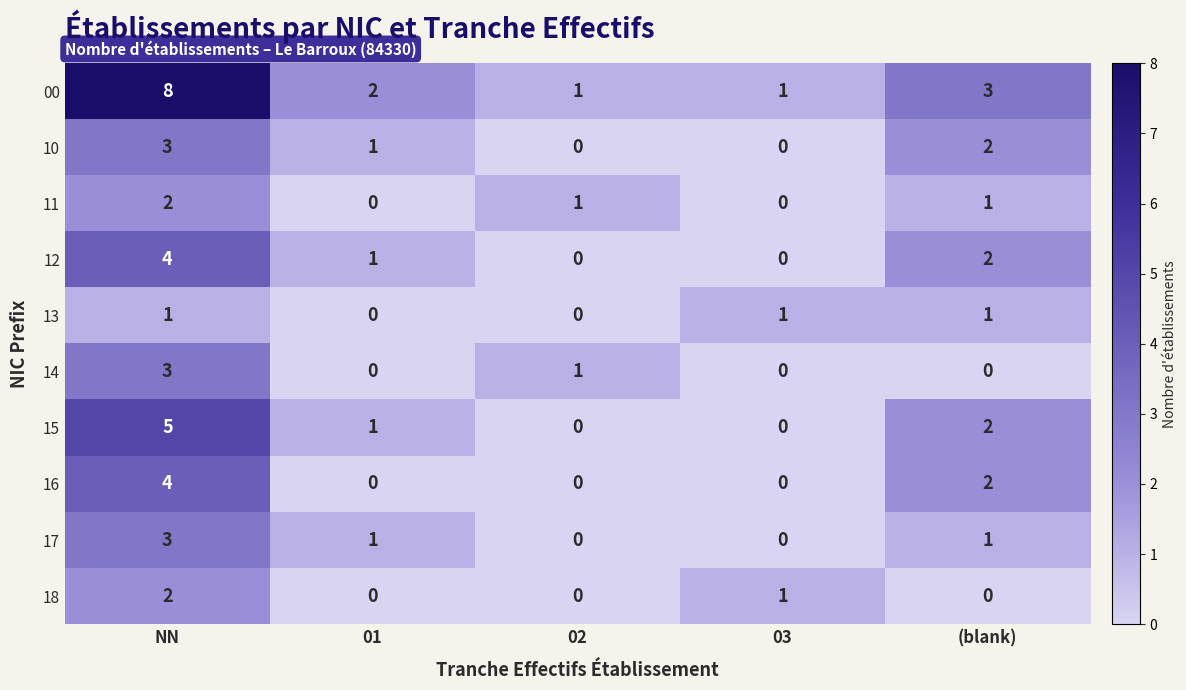

What is the difference between the maximum and second lowest values in the 10 series?

3